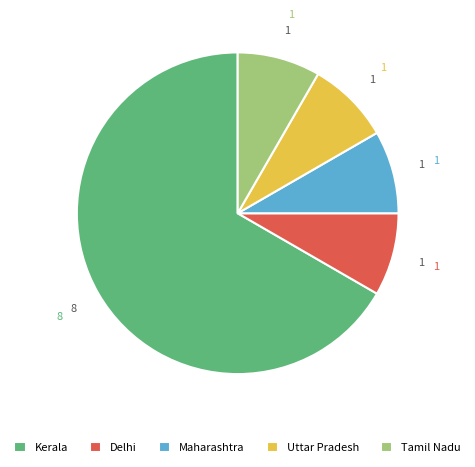

Combined, do Delhi and Kerala account for over 50%?

Yes